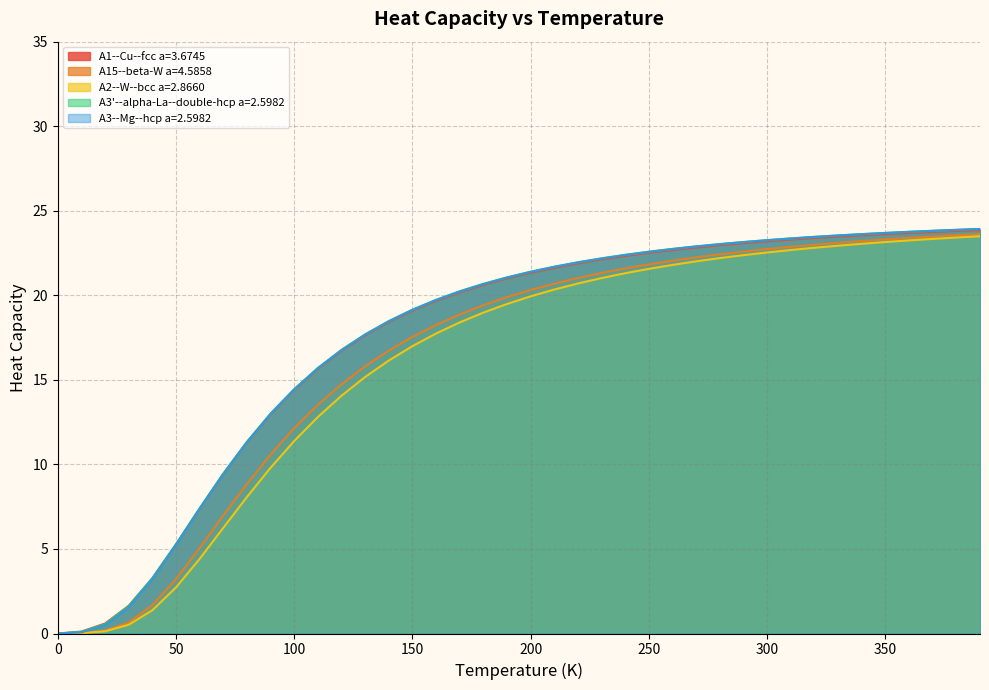

Which label corresponds to the largest value in the chart?

390.0